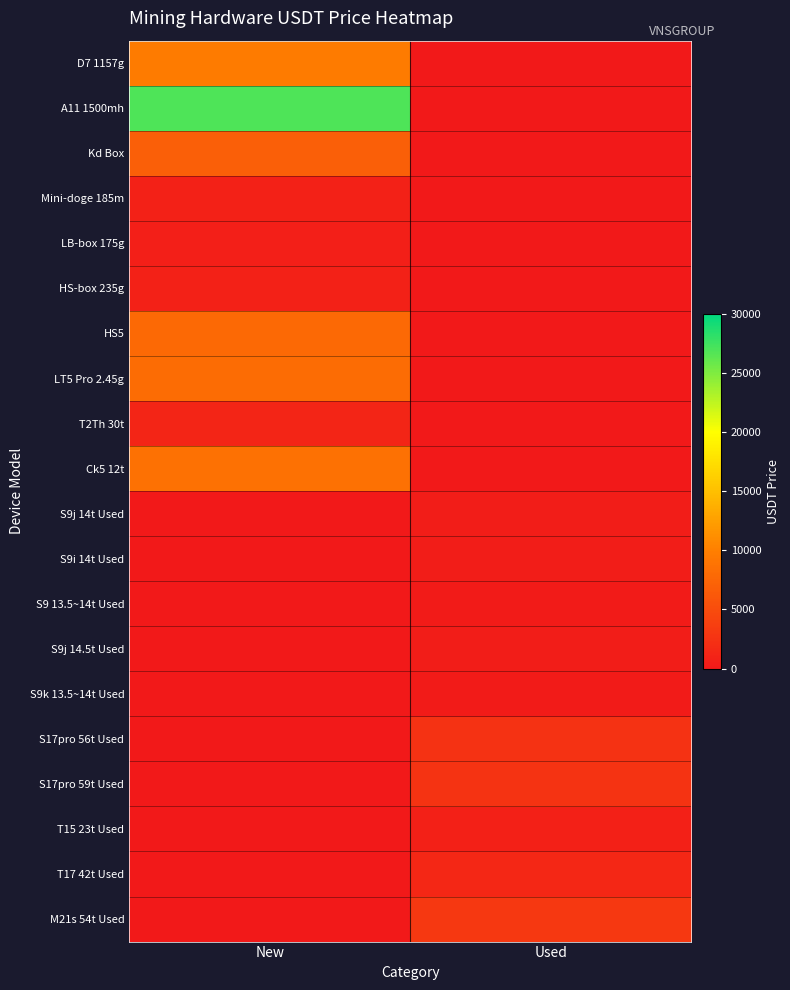

Rank the series by their maximum value, from highest to lowest.

A11 1500mh, D7 1157g, Ck5 12t, LT5 Pro 2.45g, HS5, Kd Box, M21s 54t Used, S17pro 59t Used, S17pro 56t Used, T17 42t Used, T2Th 30t, Mini-doge 185m, HS-box 235g, T15 23t Used, LB-box 175g, S9j 14.5t Used, S9j 14t Used, S9i 14t Used, S9 13.5~14t Used, S9k 13.5~14t Used